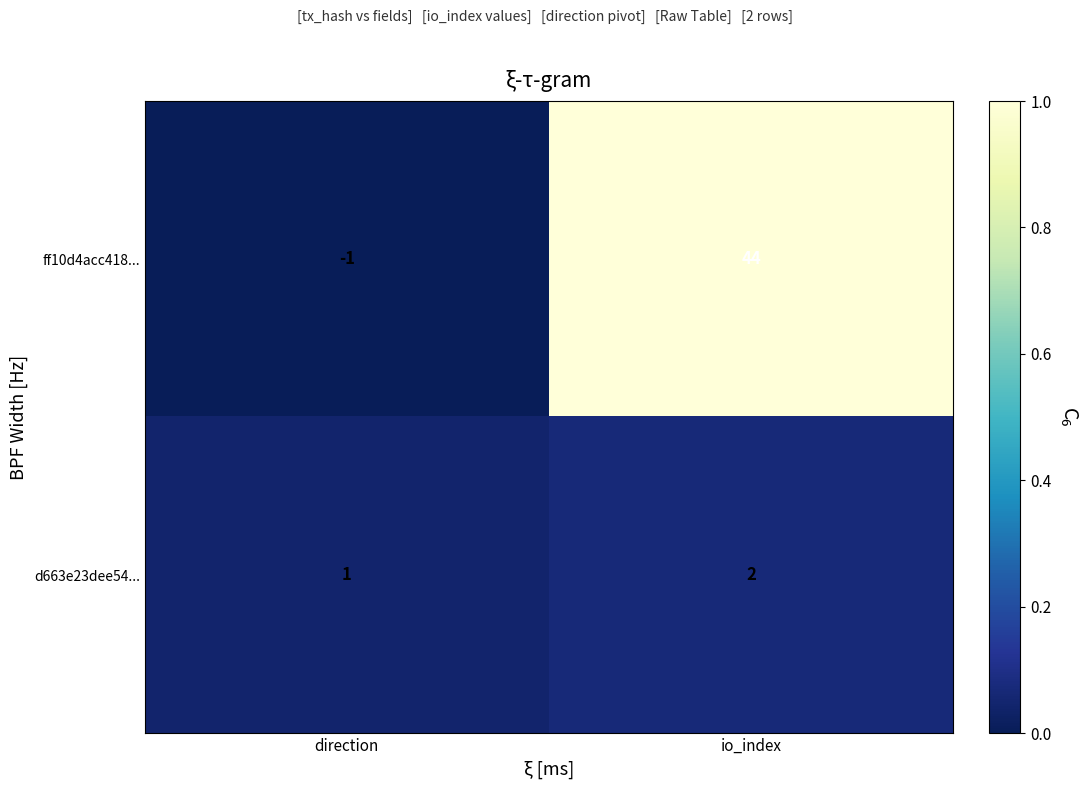

Which category has the highest value in the ff10d4acc418... series?

io_index